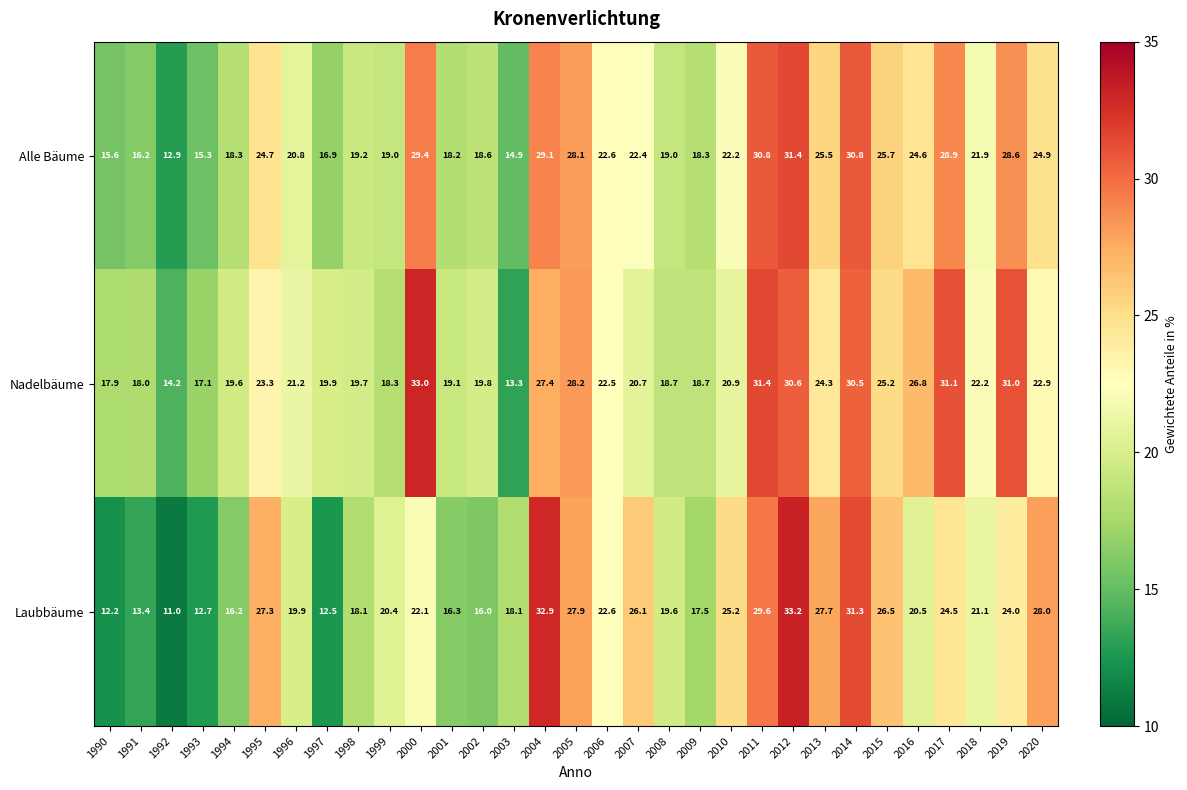

Which series changed the most between 2003 and 2009?

Nadelbäume